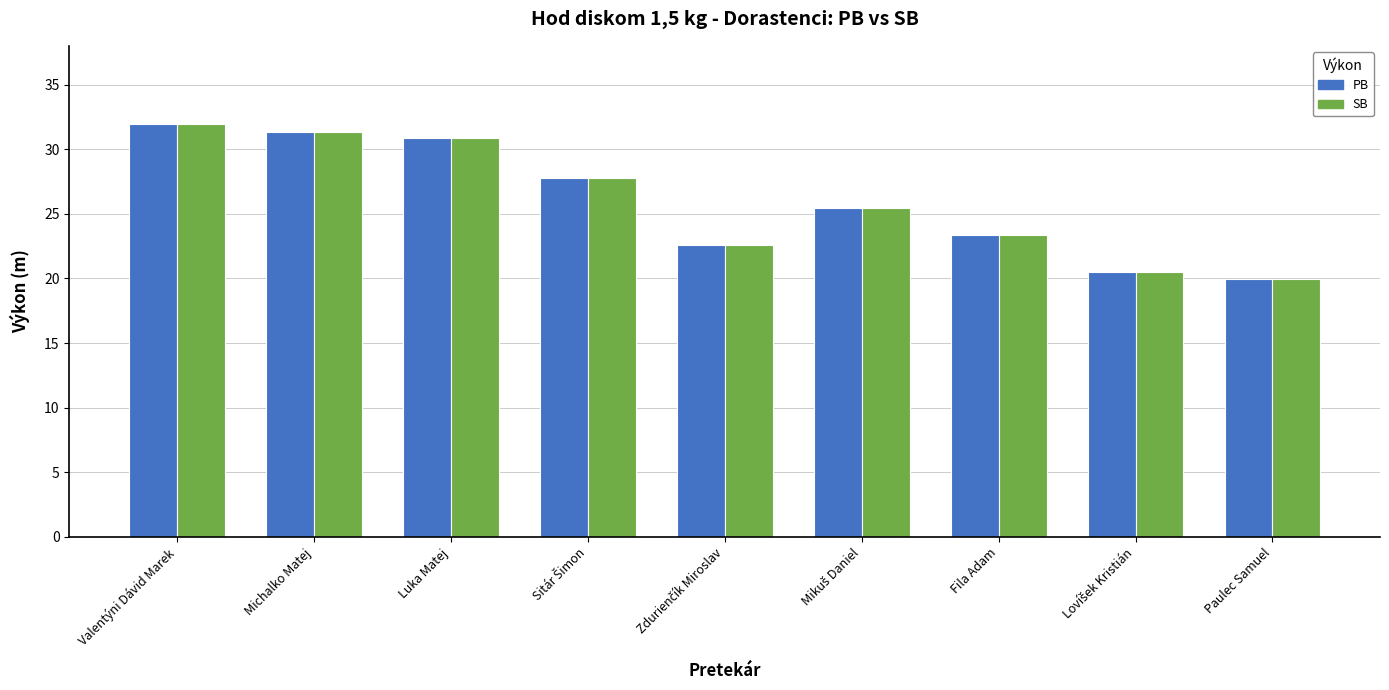

What is the lowest value of the SB series?

20.0